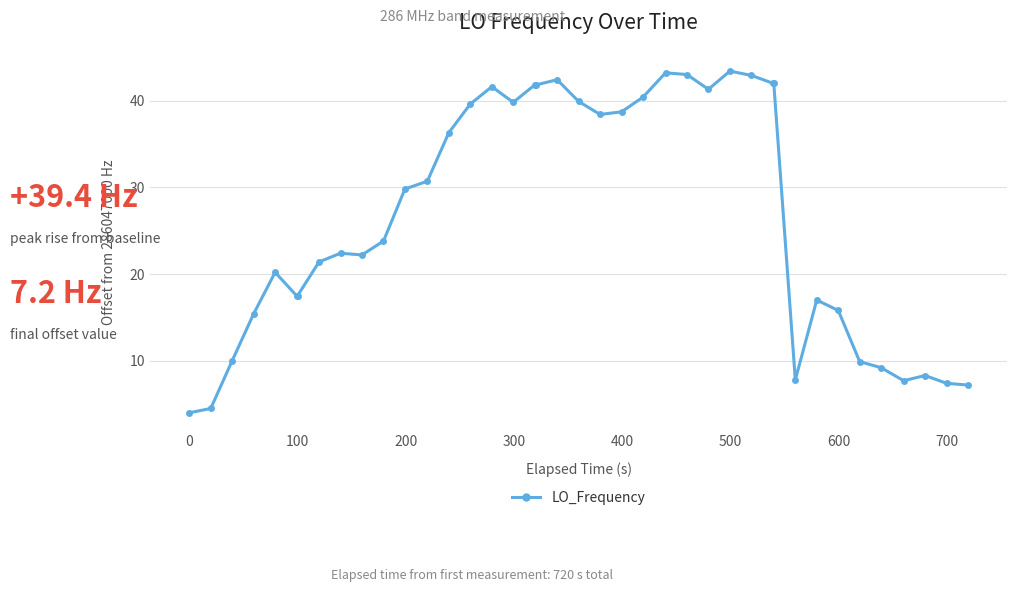

What is the minimum value shown in the chart?

4.0